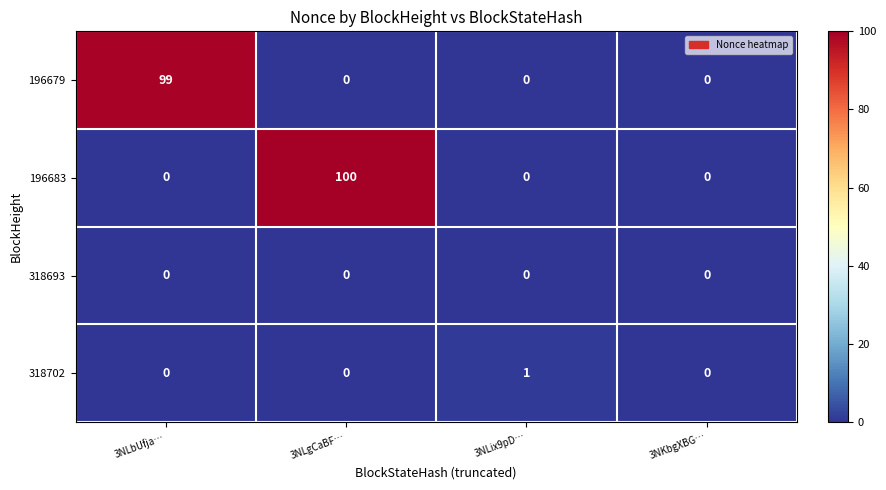

What is the total value across all series at 3NLbUfja…?

99